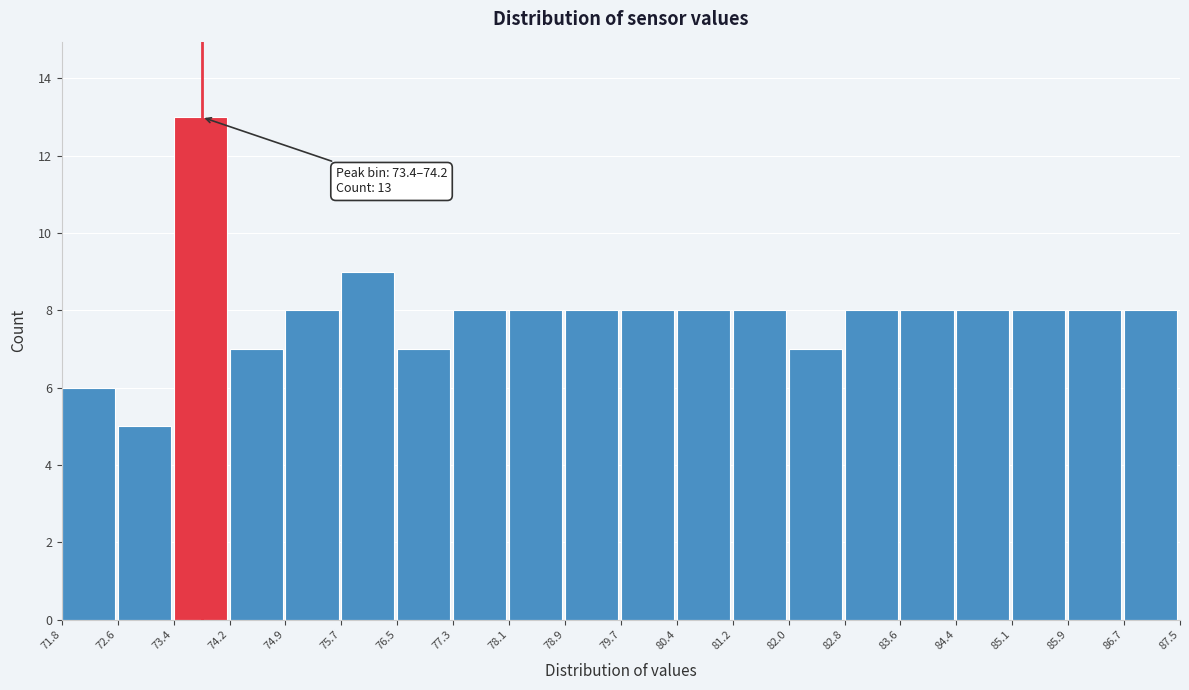

Over which range of the x-axis is the bar tallest?

73.4 to 74.2